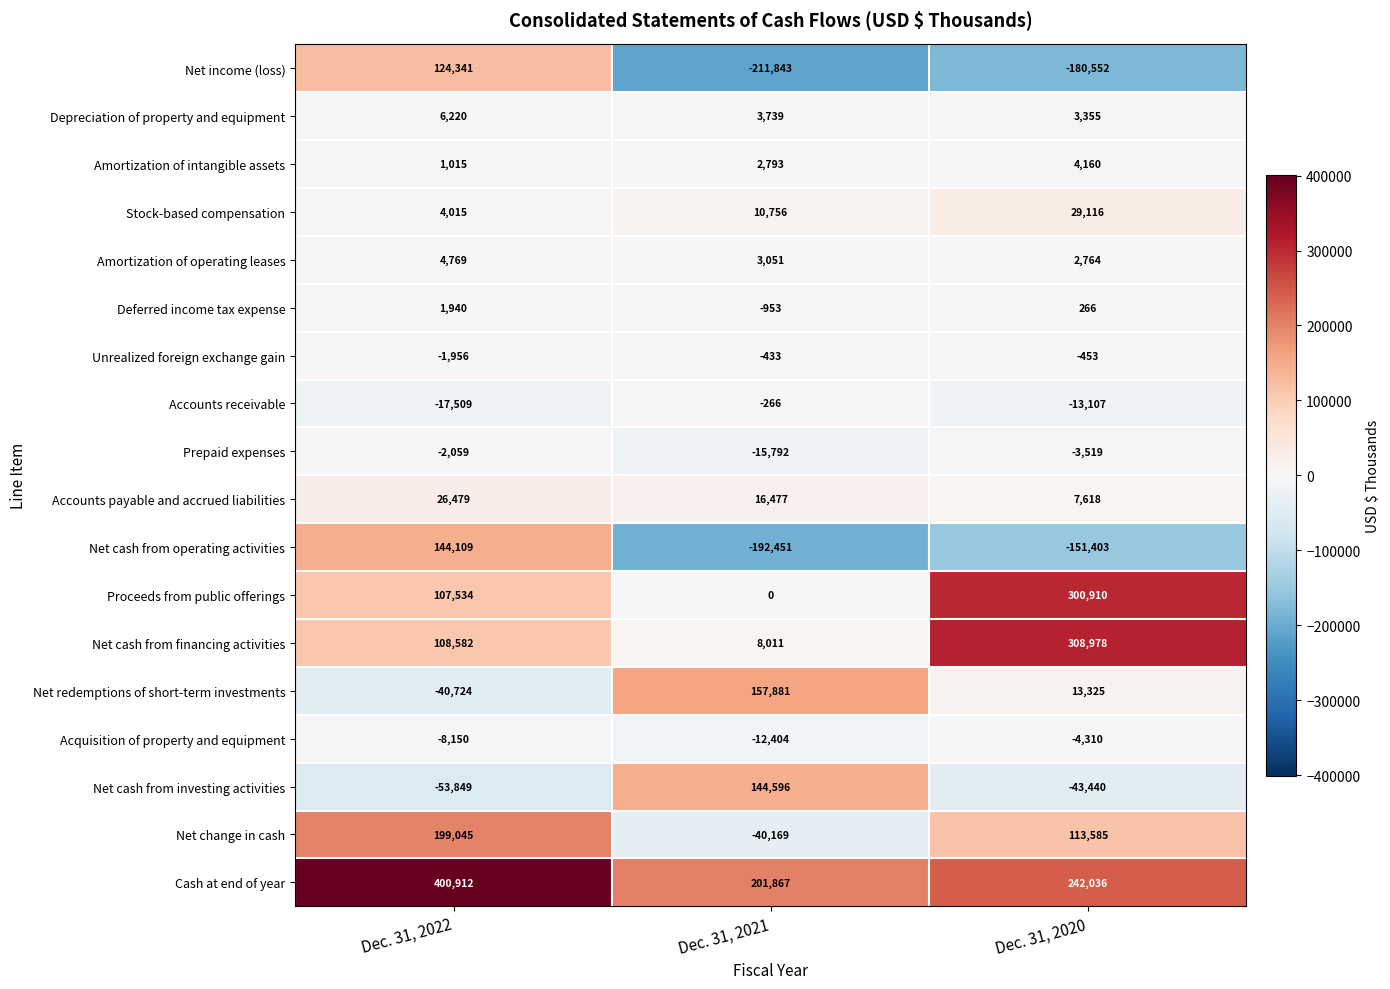

Where is Depreciation of property and equipment nearest to the value 4787?

Dec. 31, 2021